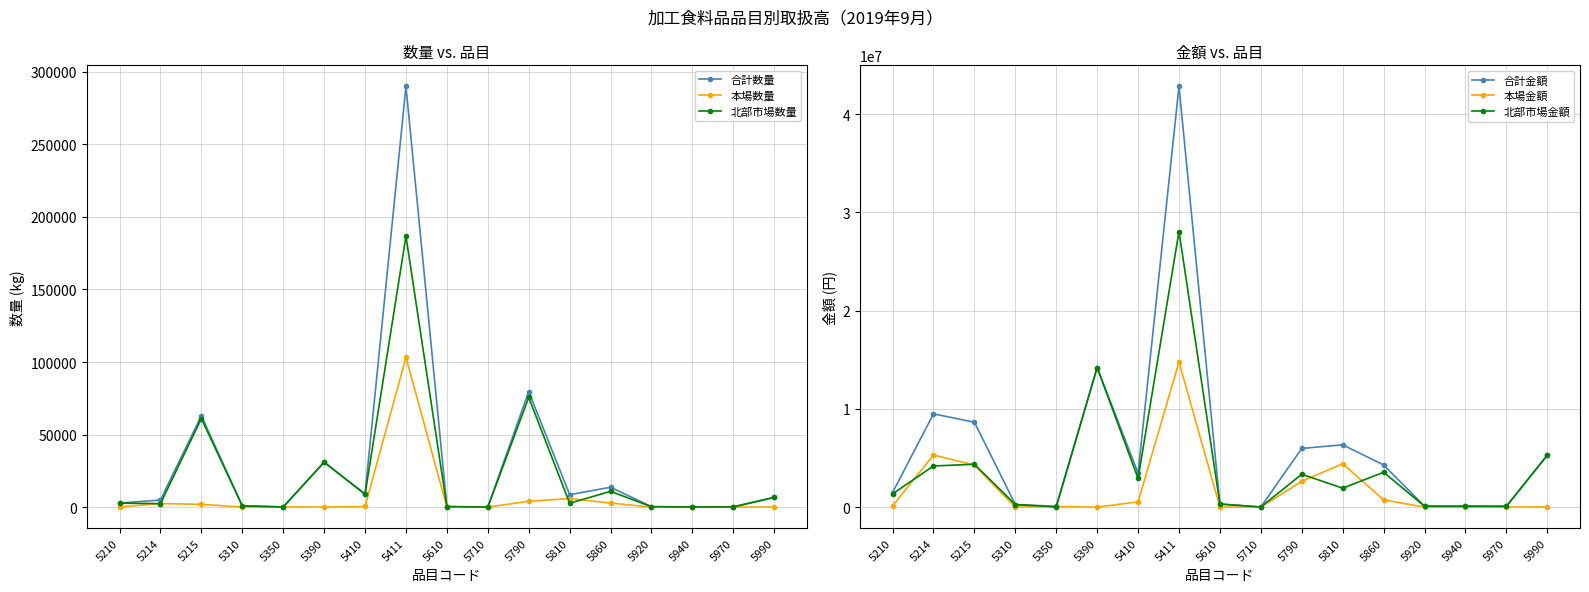

How many lines are shown in the chart?

6